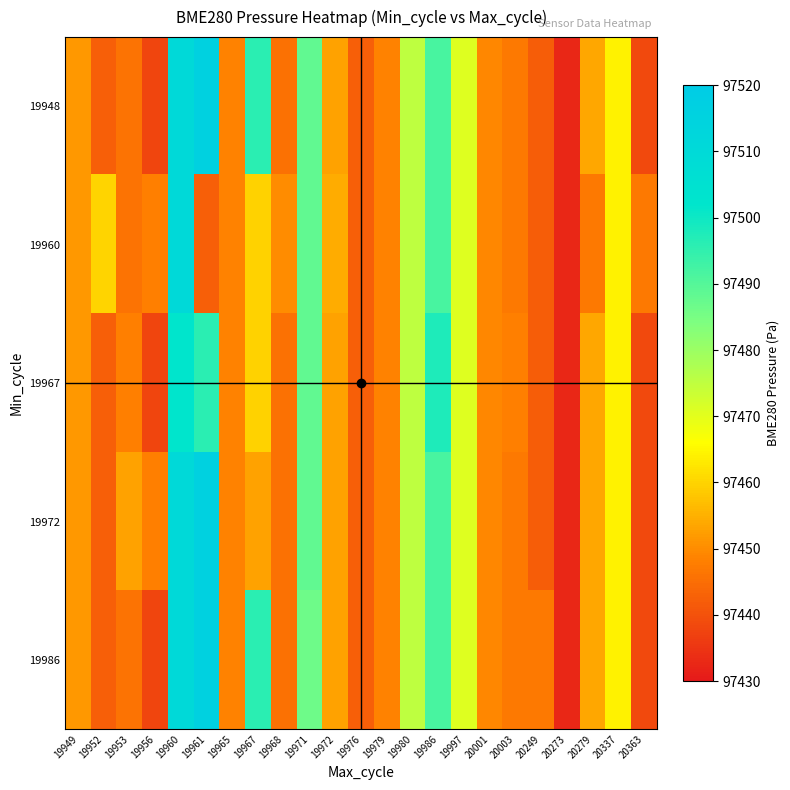

What is the maximum value shown in the chart?

97516.5